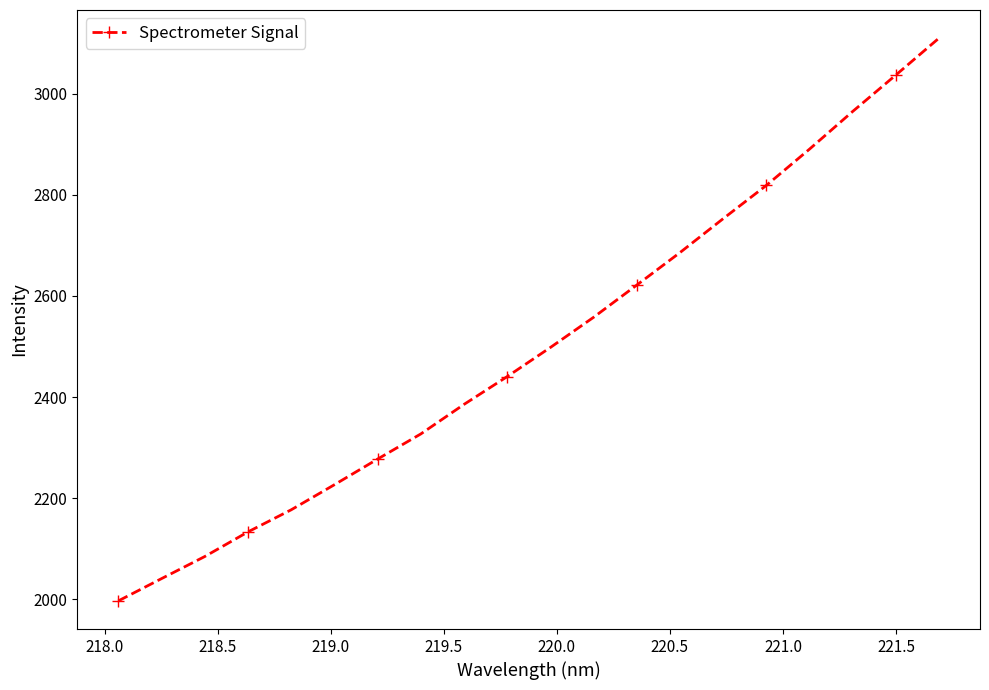

What is the greatest value displayed?

3110.1